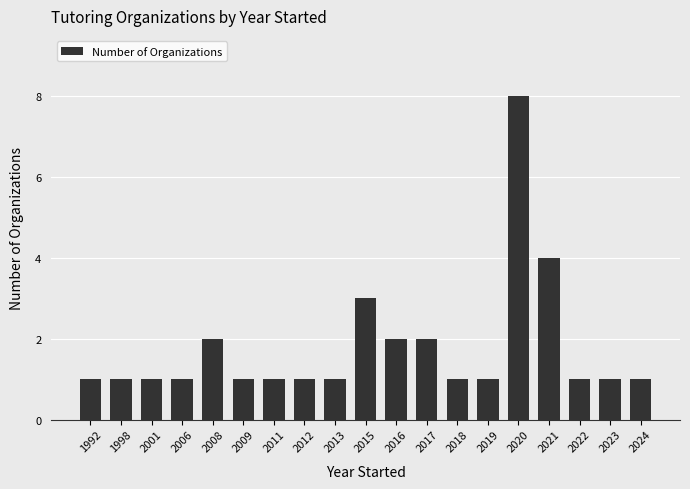

Where is the data nearest to the value 4?

2021